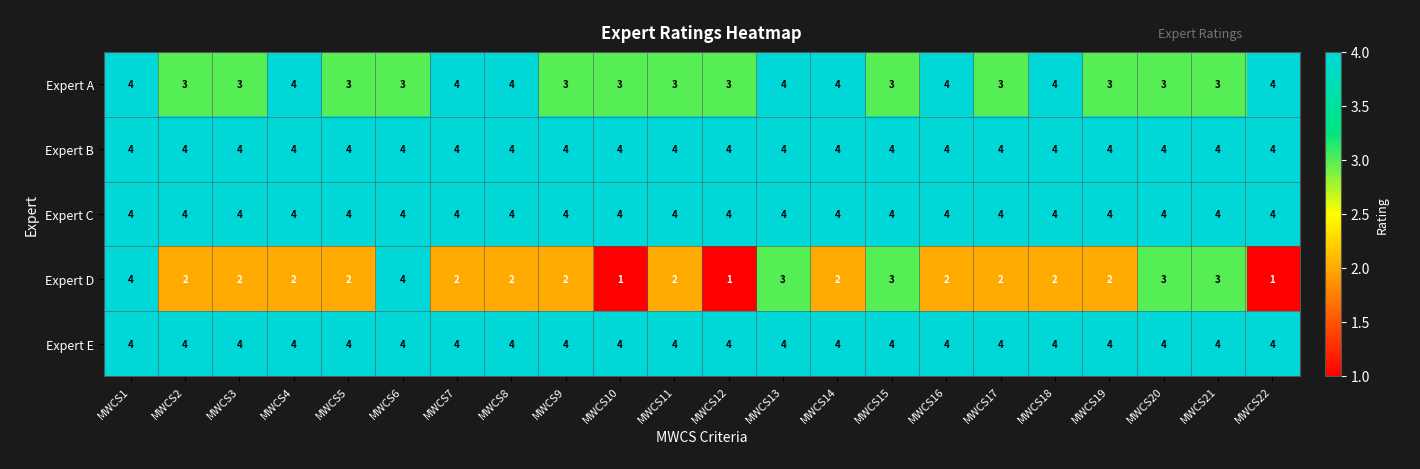

What is the maximum value shown in the chart?

4